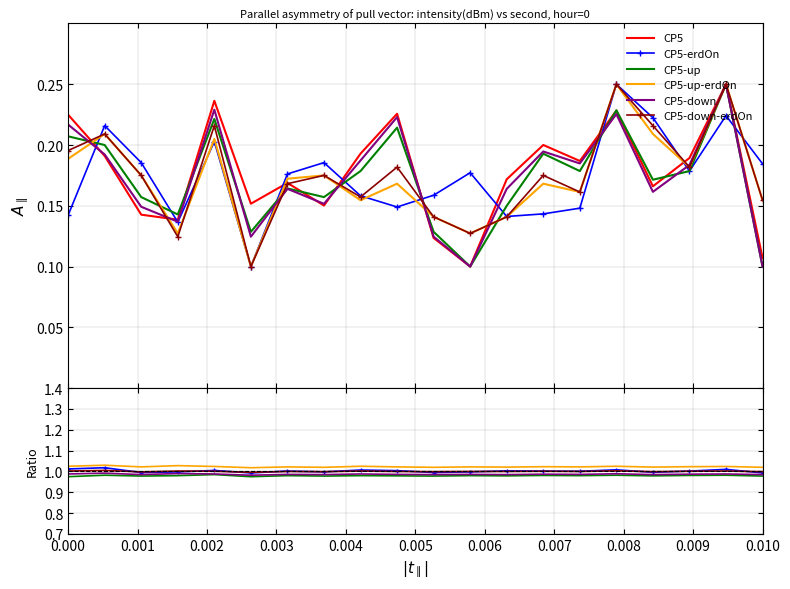

How many interior local peaks does the CP5-down-erdOn series have?

7